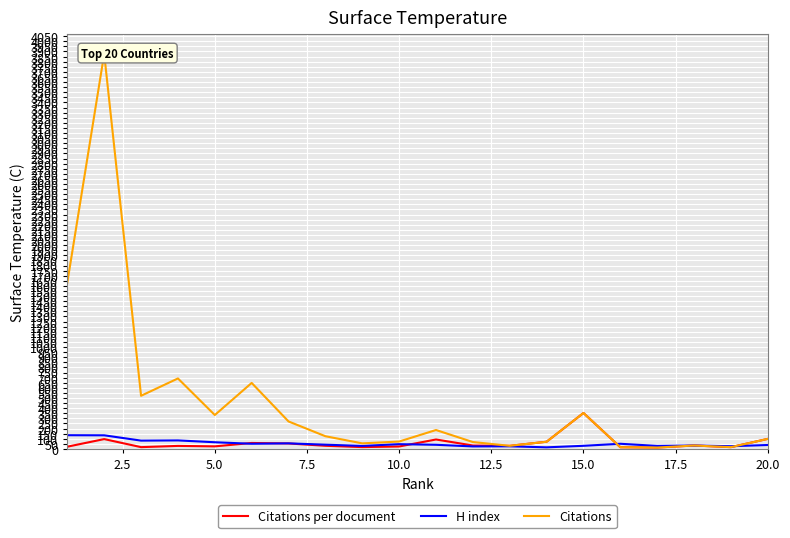

Which series changed the most between 7.5 and 15.0?

Citations